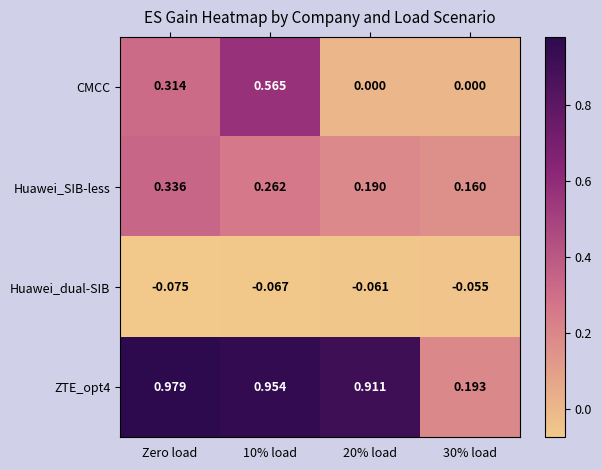

At which category does the chart reach its peak across all series?

Zero load